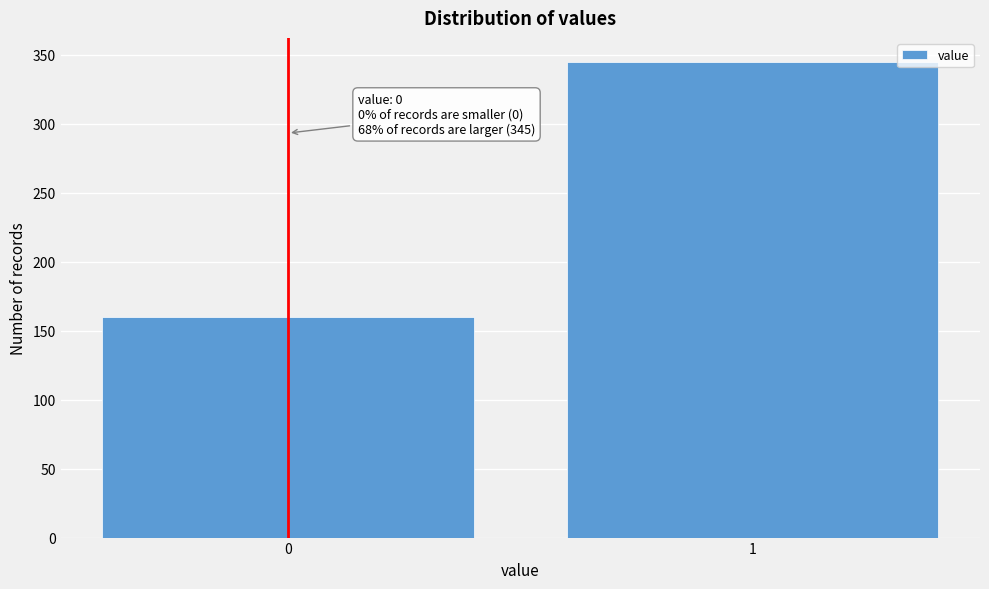

Reading right to left, extract all data points from this chart.

345	160